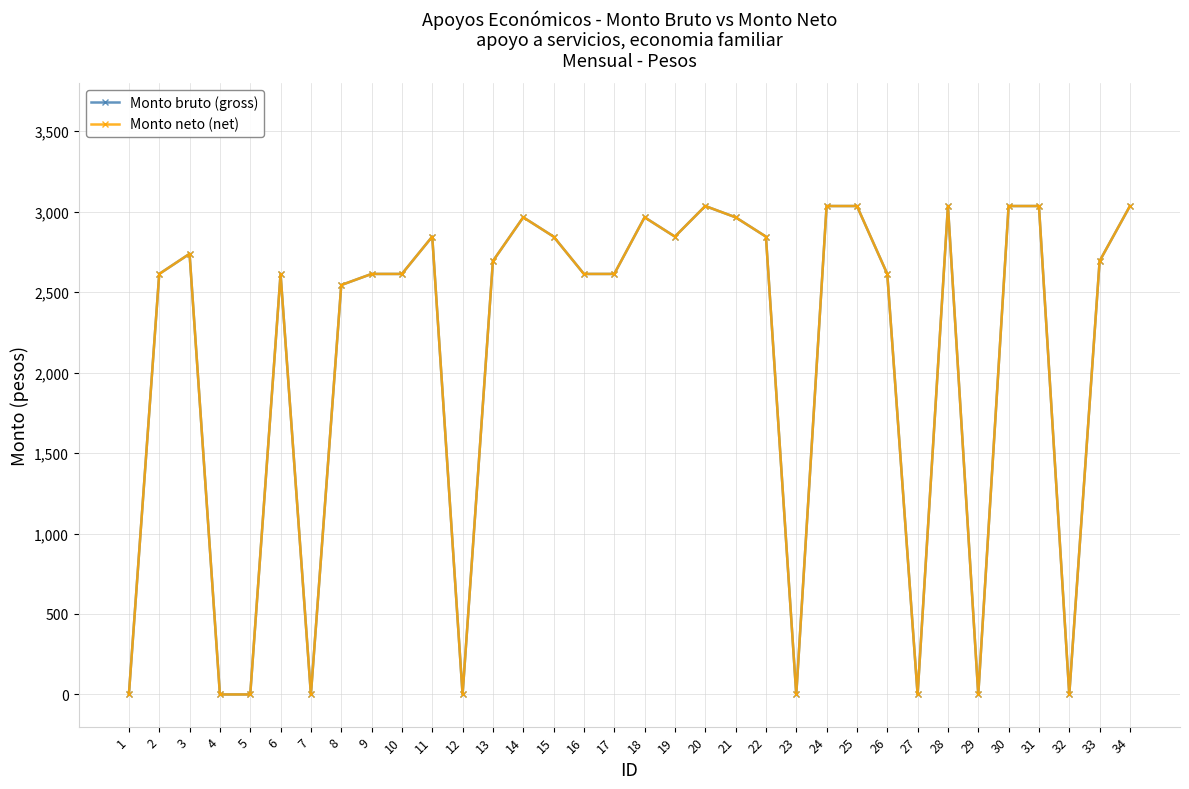

List the series in order of their peak value, lowest first.

Monto bruto (gross), Monto neto (net)